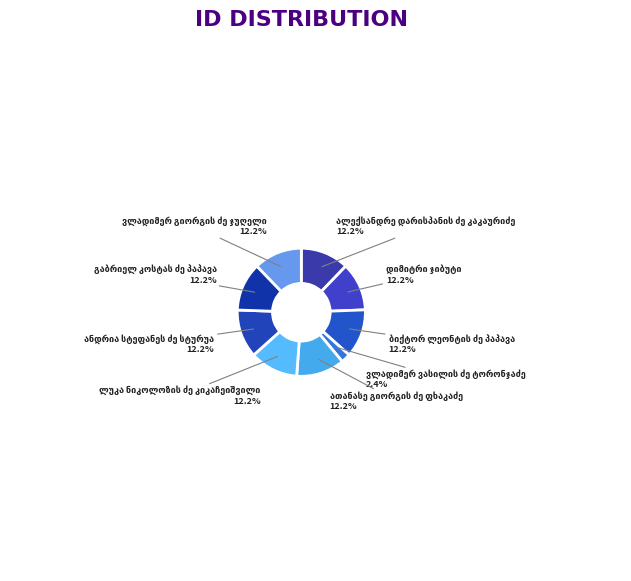

Is there any slice that represents more than half of the pie?

No